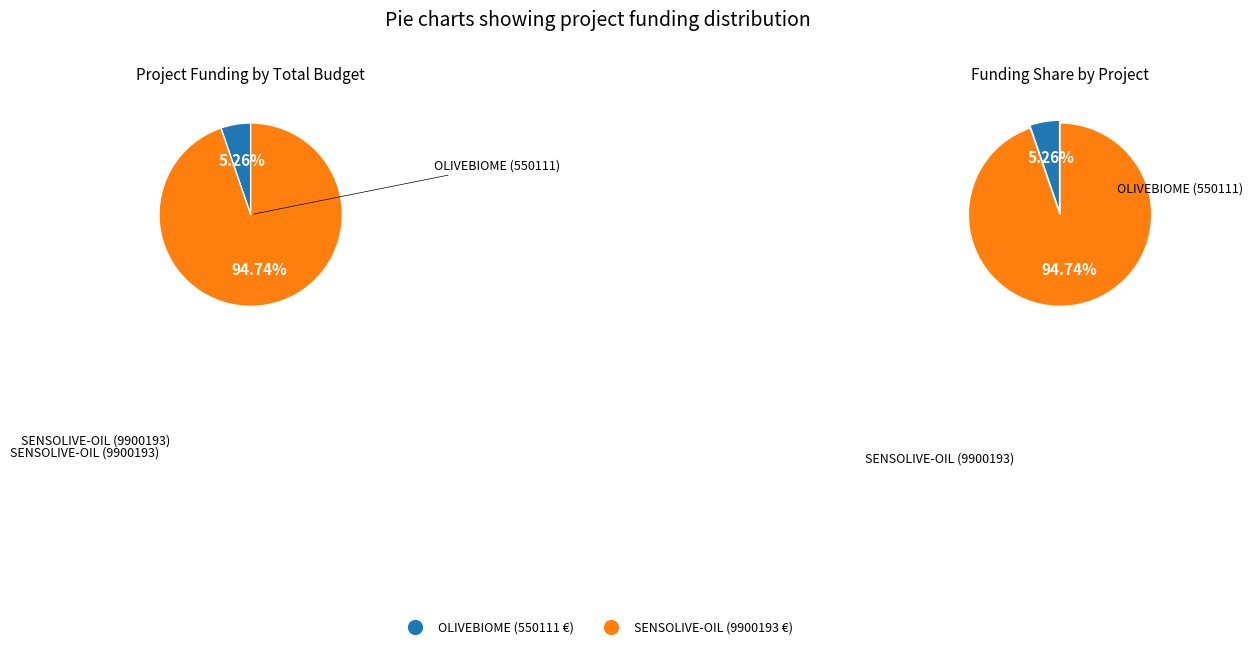

To the nearest percent, what is the difference between the largest and smallest slice percentages?

89%